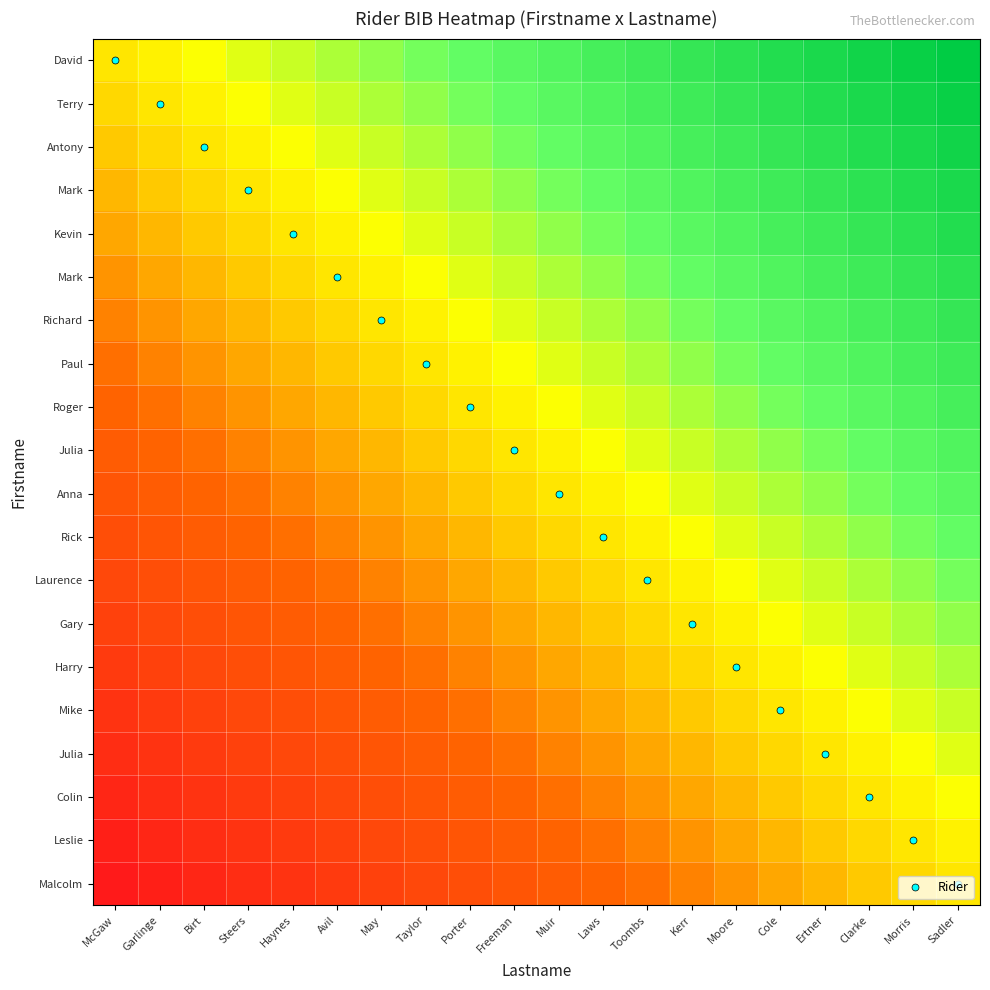

At which category is the sum across all series the highest?

Sadler